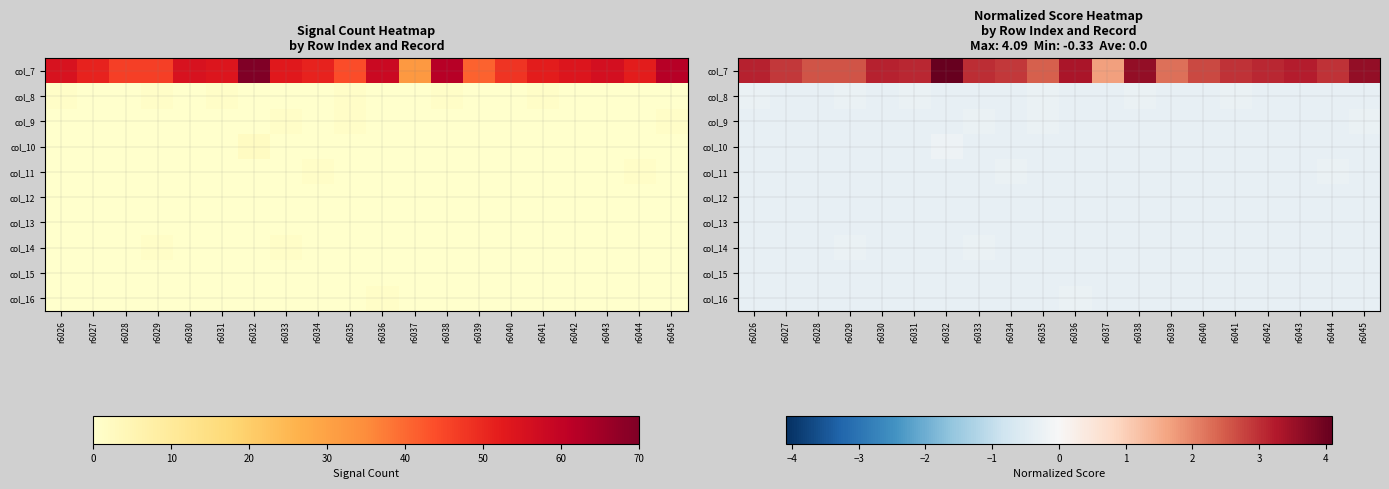

Where is col_11 nearest to the value 0?

r6034